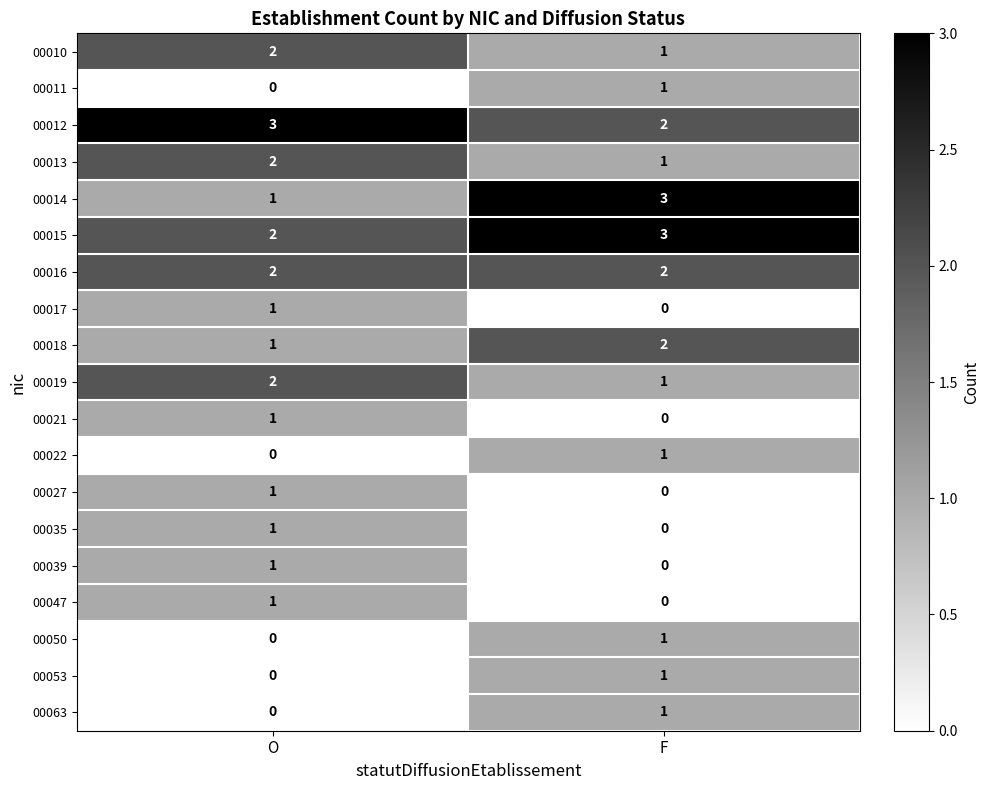

What is the greatest value displayed?

3